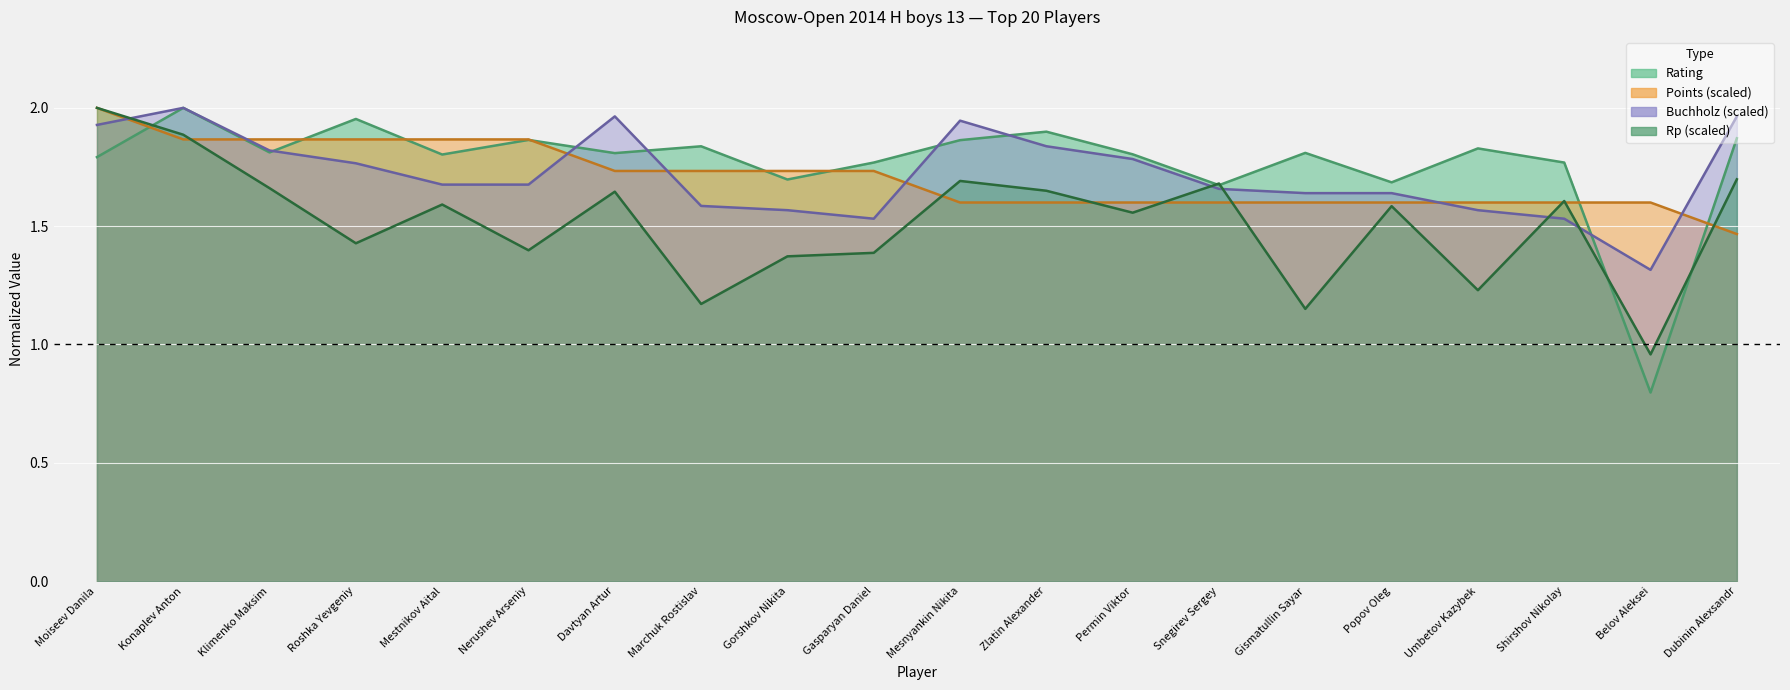

In Rp, how many points are lower than both neighbors (excluding endpoints)?

7